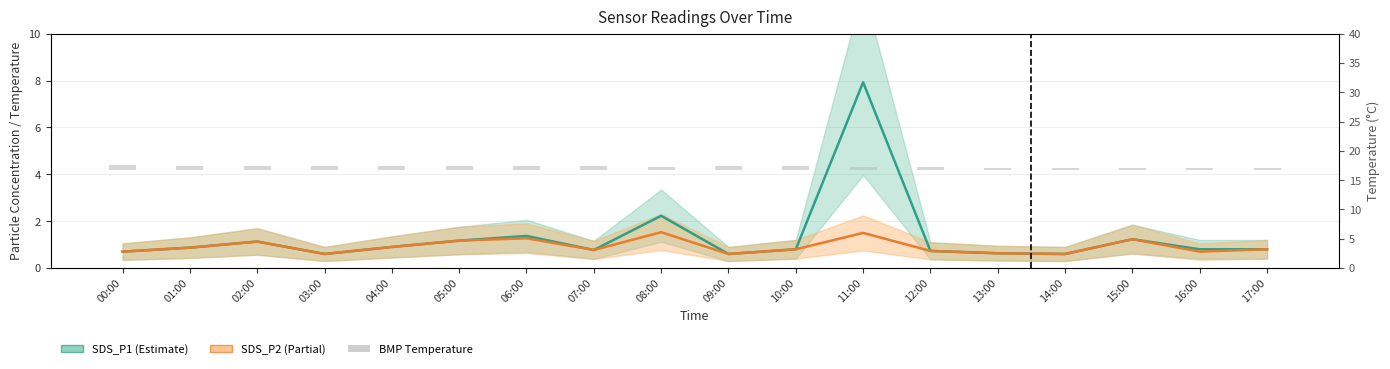

What is the difference between the maximum and minimum values in the BMP_temperature series?

0.6